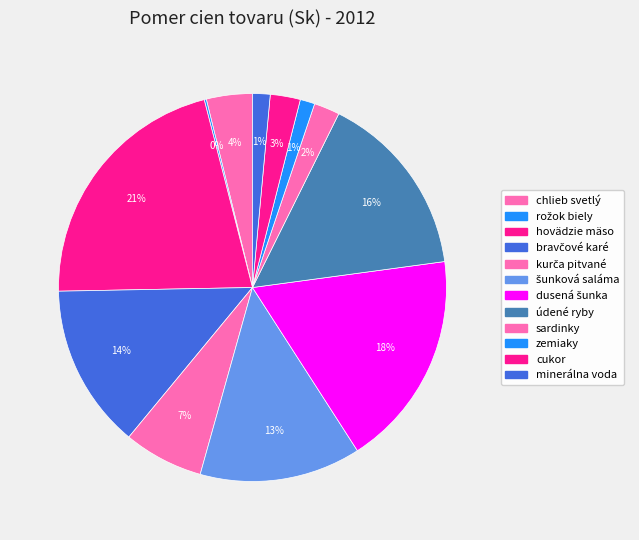

What is the total percentage of kurča pitvané and sardinky?

8.8%